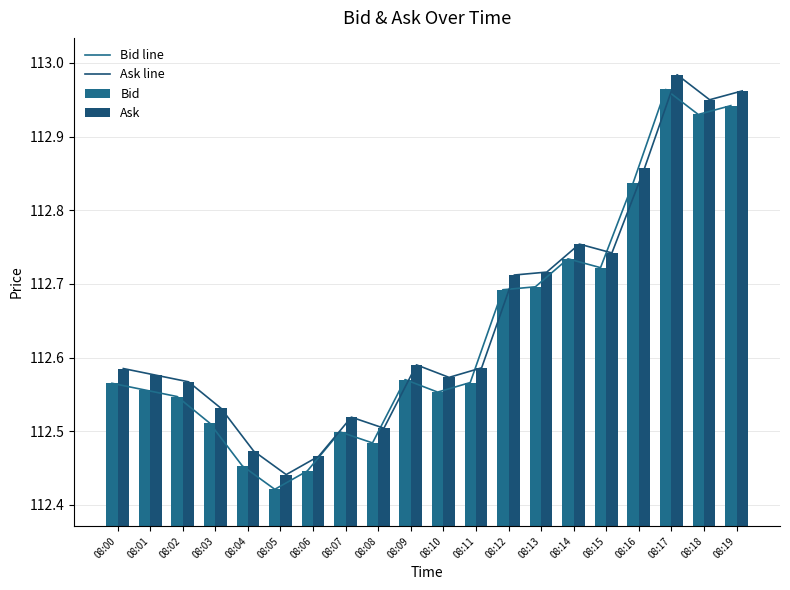

At which category does the chart reach its minimum across all series?

08:05